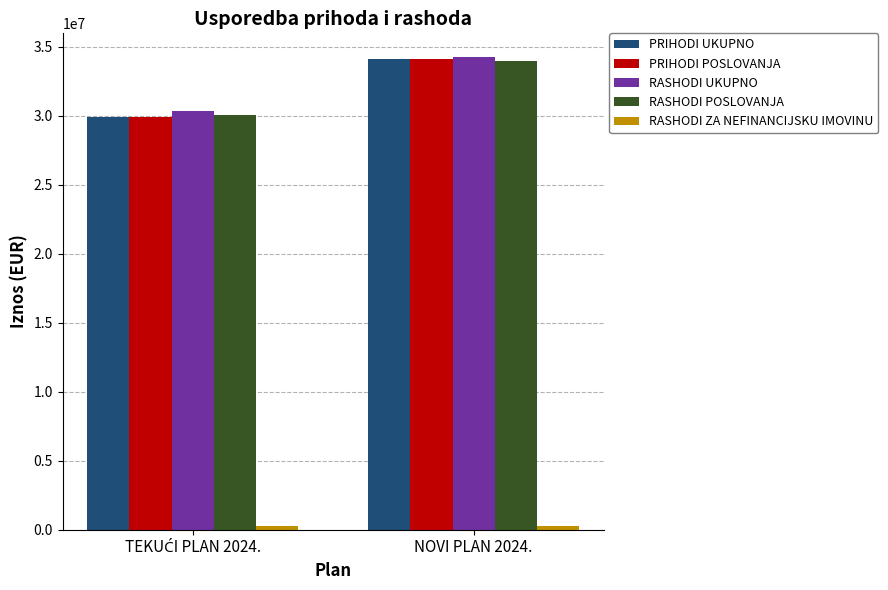

What is the highest value of the RASHODI POSLOVANJA series?

33959511.6